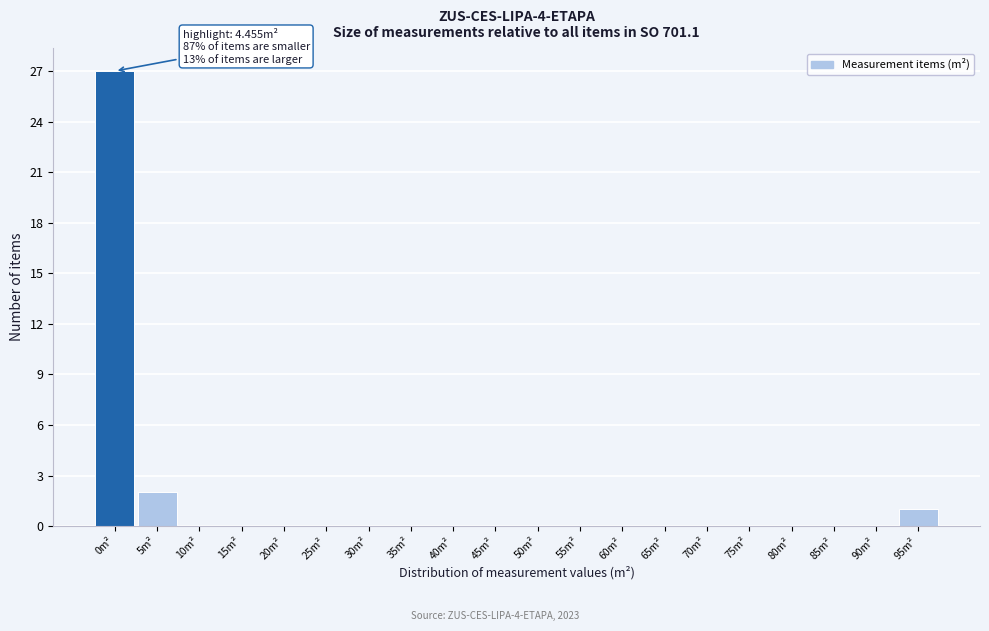

Reading left to right, list all the values displayed in this chart.

0m²=27	5m²=2	10m²=0	15m²=0	20m²=0	25m²=0	30m²=0	35m²=0	40m²=0	45m²=0	50m²=0	55m²=0	60m²=0	65m²=0	70m²=0	75m²=0	80m²=0	85m²=0	90m²=0	95m²=1